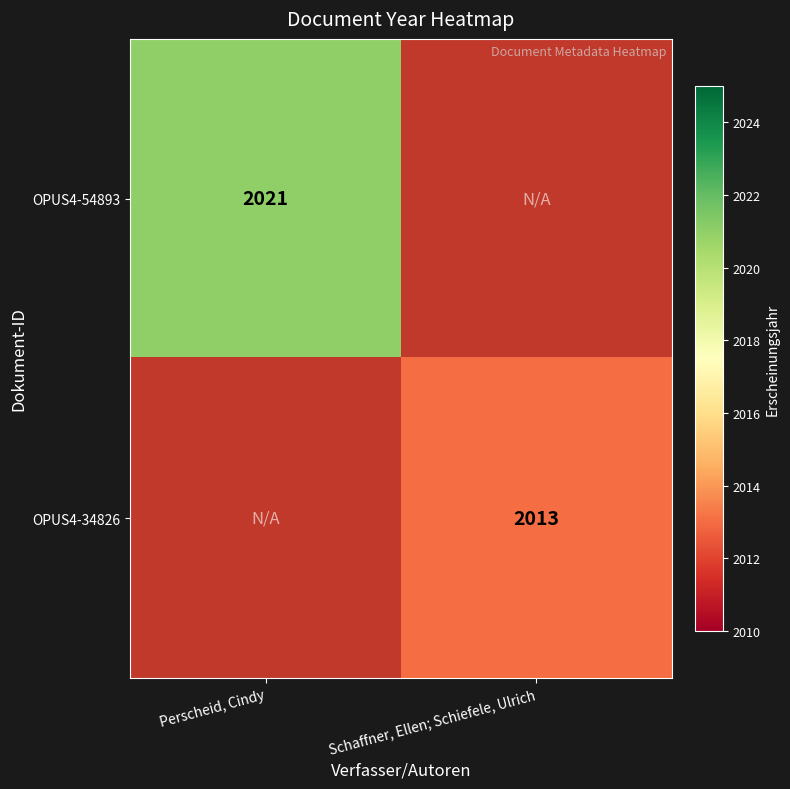

Is the value of OPUS4-54893 at Perscheid, Cindy greater than the value of OPUS4-34826 at Schaffner, Ellen; Schiefele, Ulrich?

Yes